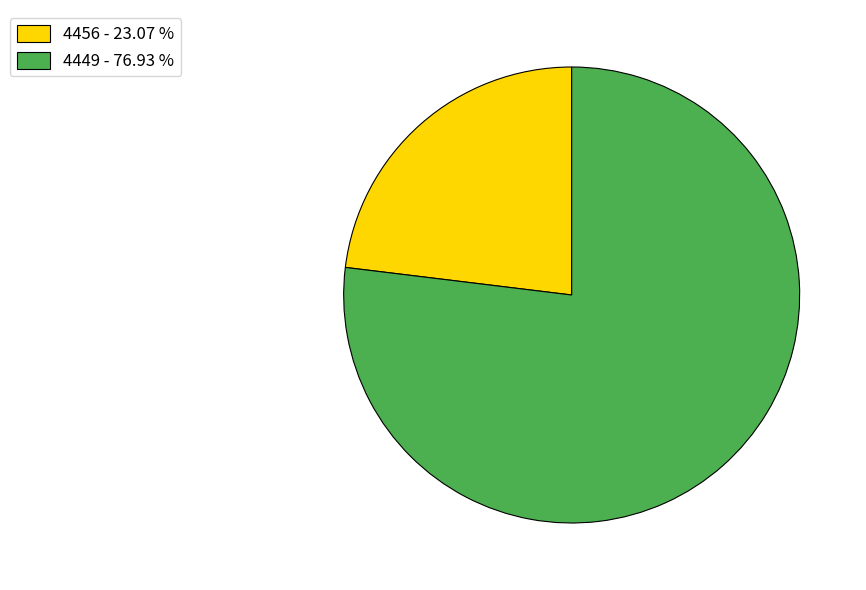

What is the ratio of the value at 4449 - 76.93 % to the value at 4456 - 23.07 %?

3.3